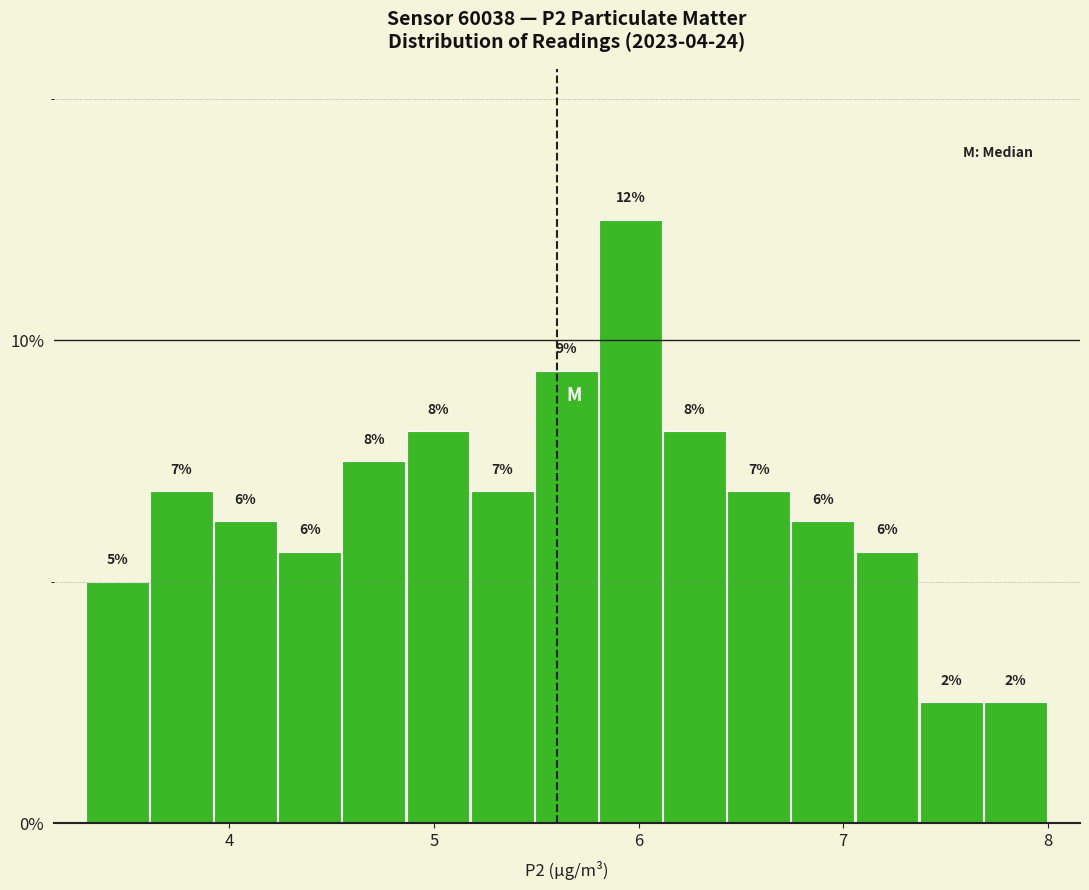

Around what value on the x-axis is the tallest bar? Give the approximate position of its centre, as read against the axis.

6.0